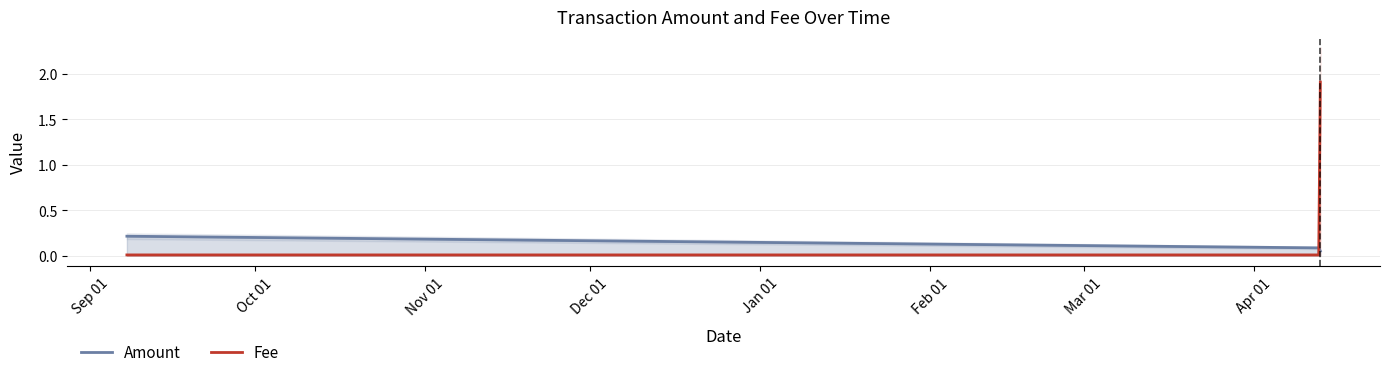

Rank the categories by Amount value from highest to lowest.

2018-09-07 16:15:37, 2019-04-12 02:59:21, 2019-04-12 18:36:46, 2019-04-13 01:40:20